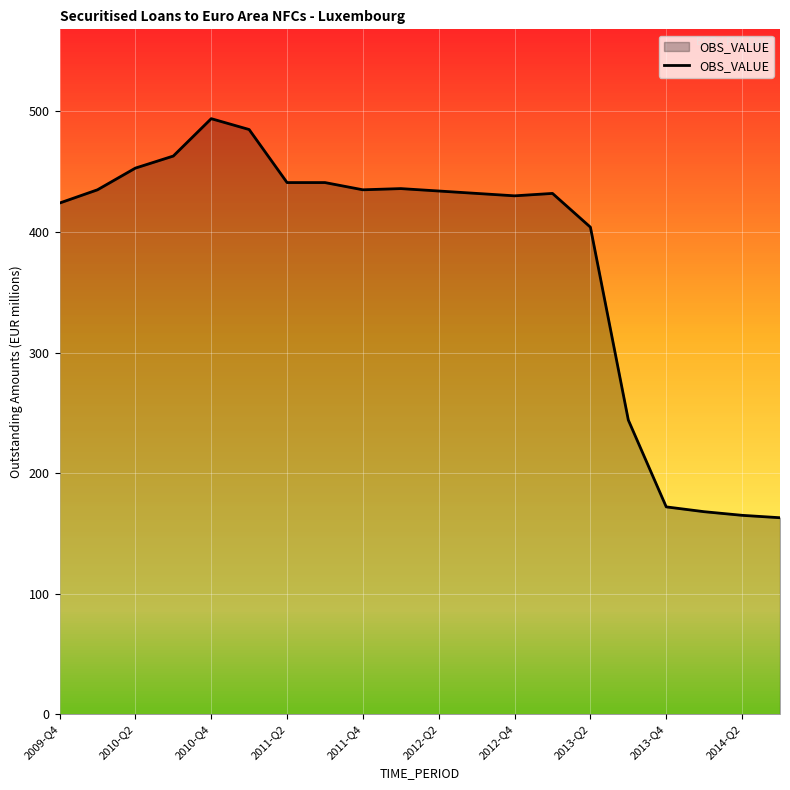

What is the difference between the maximum and minimum values?

331